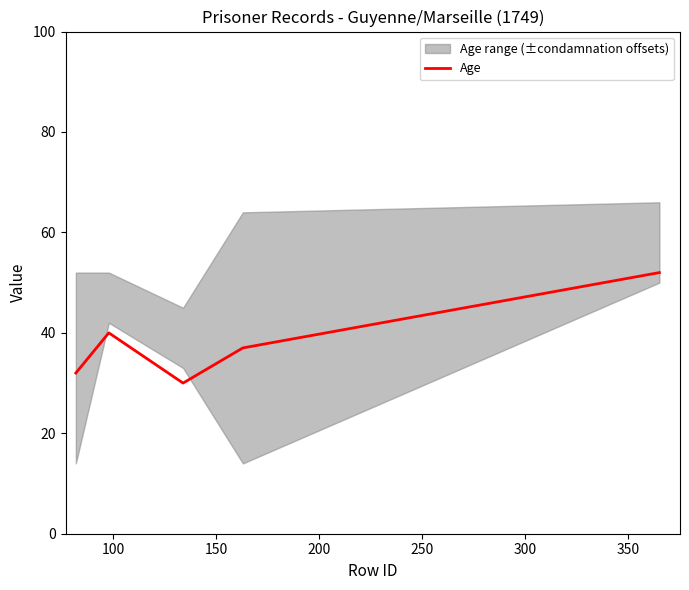

Where is the first local maximum?

100